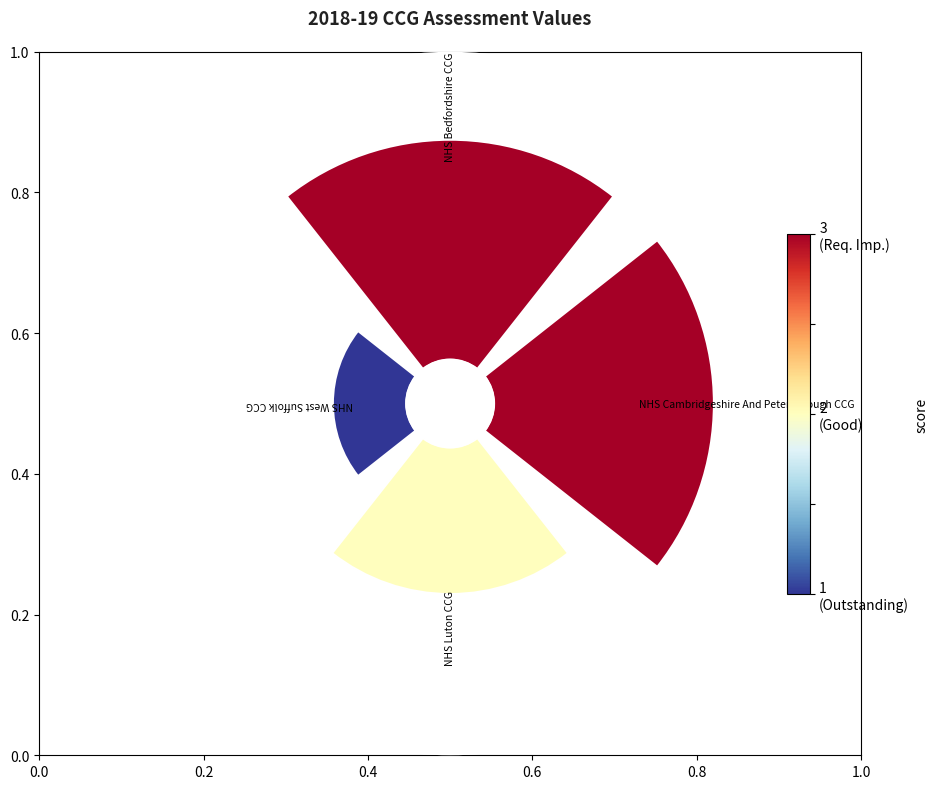

How much of the chart is everything except NHS Bedfordshire CCG?

66.7%